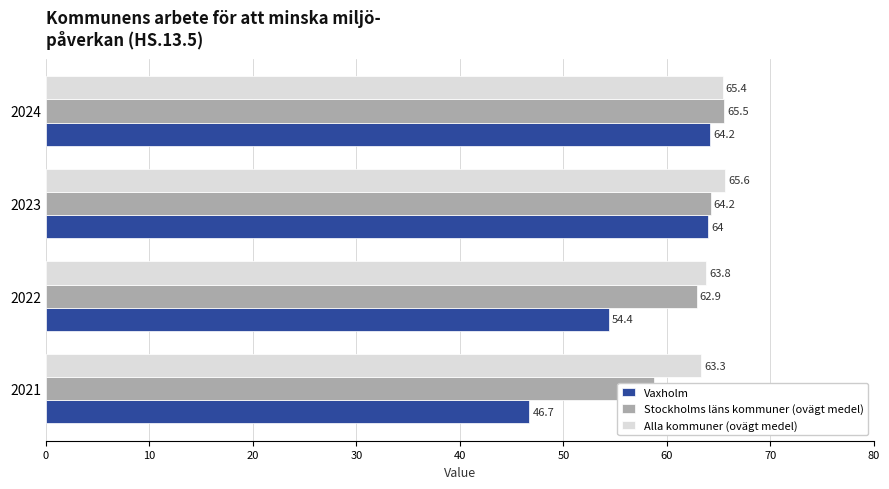

Is the value of Vaxholm at 2023 greater than the value of Alla kommuner (ovägt medel) at 2021?

Yes